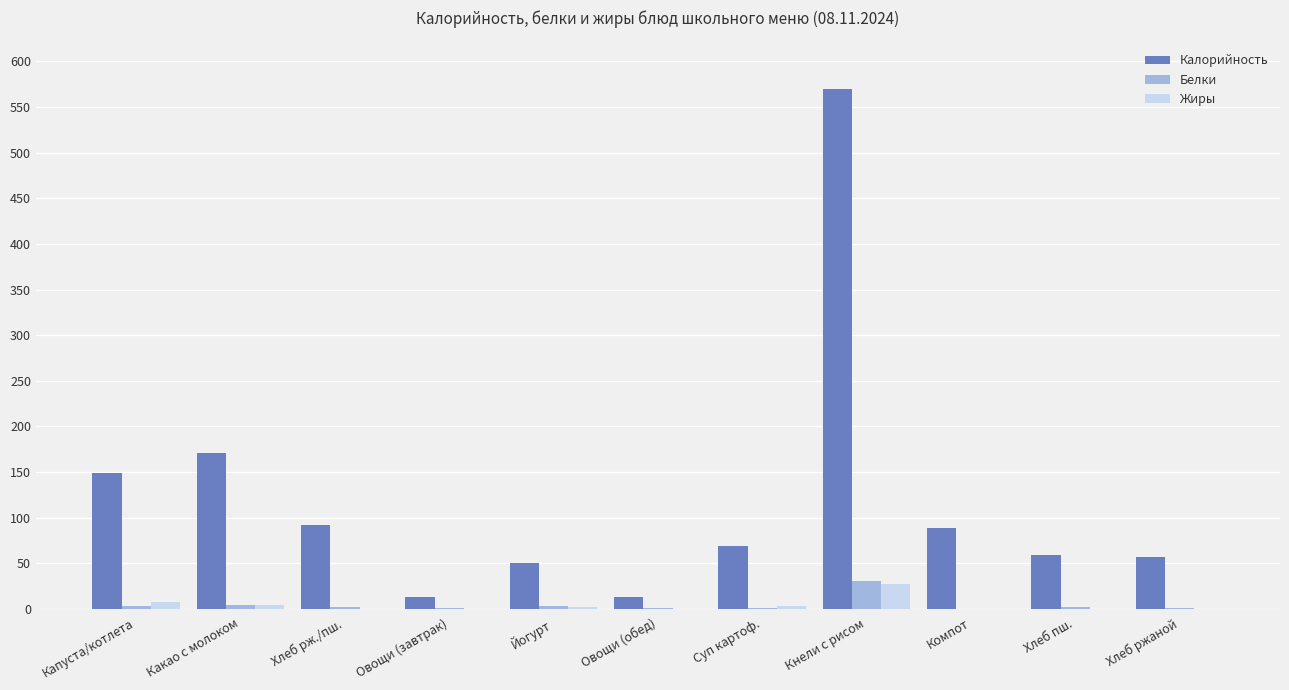

Which series has the widest spread of values?

Калорийность